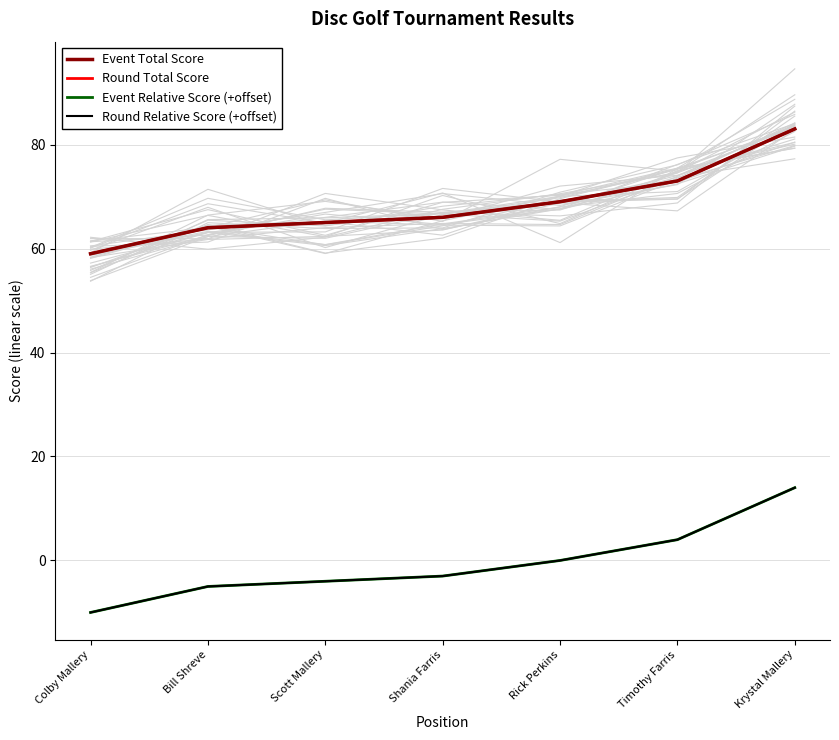

Does the chart have visible grid lines?

Yes